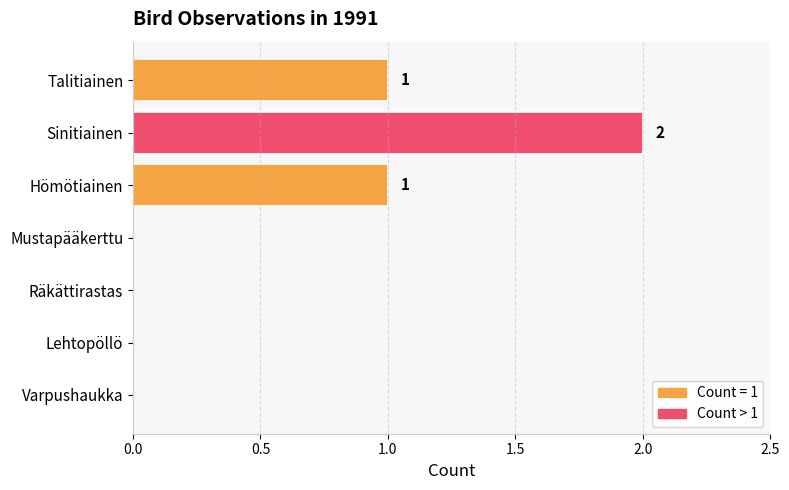

What is the approximate value at Talitiainen?

1